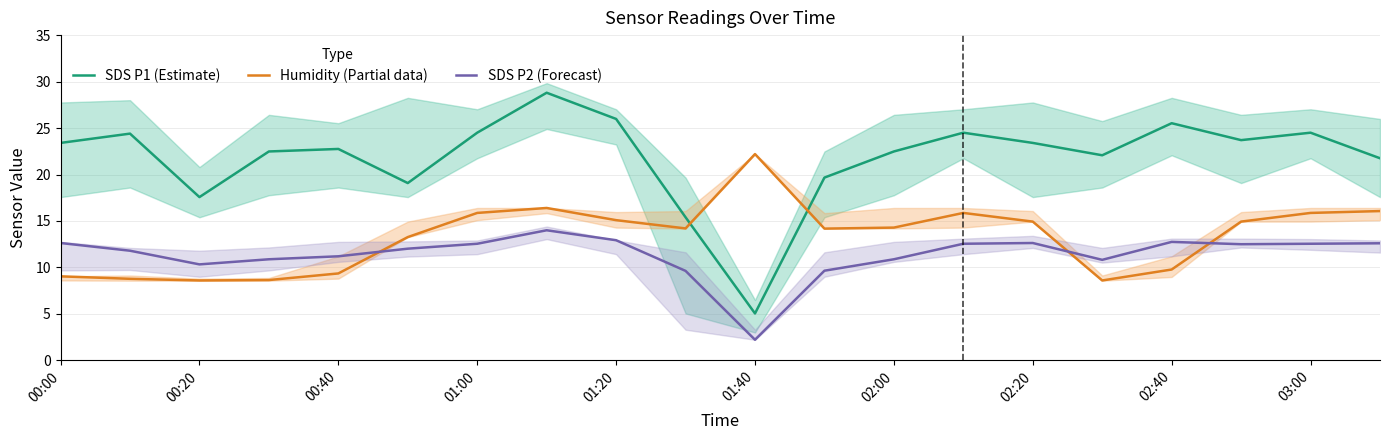

True or false: Humidity (Partial data) has a value of 5.2 at 02:20.

False